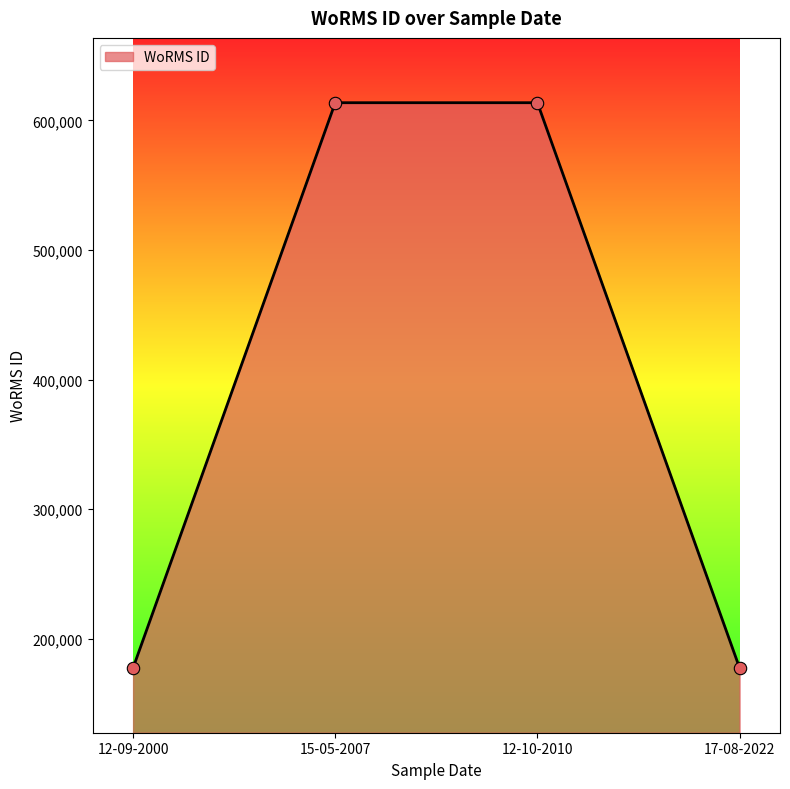

What is the ratio of the value at 12-09-2000 to the value at 12-10-2010?

0.3